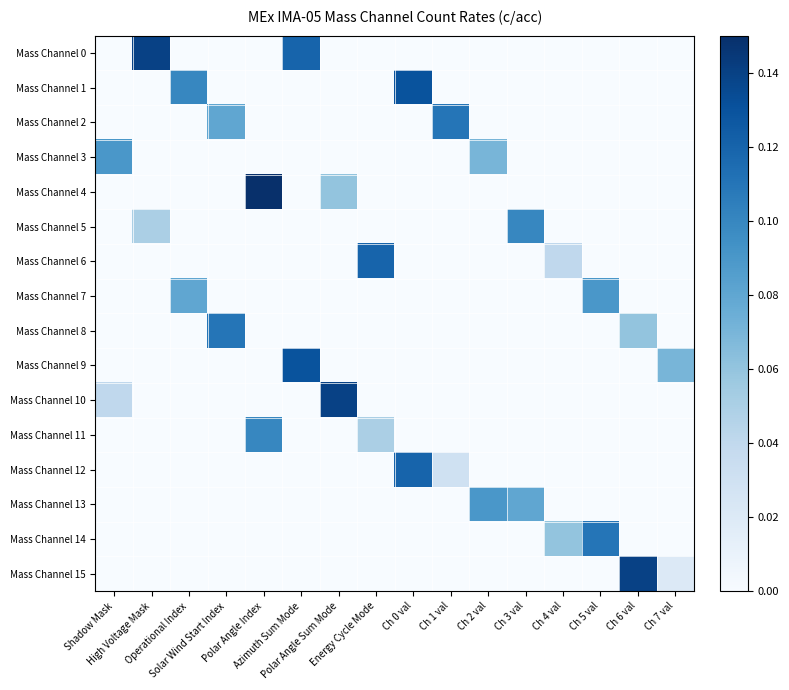

Reading left to right, transcribe all the data shown in this chart.

Mass Channel 0: Shadow Mask=0.0	High Voltage Mask=0.1	Operational Index=0.0	Solar Wind Start Index=0.0	Polar Angle Index=0.0	Azimuth Sum Mode=0.1	Polar Angle Sum Mode=0.0	Energy Cycle Mode=0.0	Ch 0 val=0.0	Ch 1 val=0.0	Ch 2 val=0.0	Ch 3 val=0.0	Ch 4 val=0.0	Ch 5 val=0.0	Ch 6 val=0.0	Ch 7 val=0.0
Mass Channel 1: Shadow Mask=0.0	High Voltage Mask=0.0	Operational Index=0.1	Solar Wind Start Index=0.0	Polar Angle Index=0.0	Azimuth Sum Mode=0.0	Polar Angle Sum Mode=0.0	Energy Cycle Mode=0.0	Ch 0 val=0.1	Ch 1 val=0.0	Ch 2 val=0.0	Ch 3 val=0.0	Ch 4 val=0.0	Ch 5 val=0.0	Ch 6 val=0.0	Ch 7 val=0.0
Mass Channel 2: Shadow Mask=0.0	High Voltage Mask=0.0	Operational Index=0.0	Solar Wind Start Index=0.1	Polar Angle Index=0.0	Azimuth Sum Mode=0.0	Polar Angle Sum Mode=0.0	Energy Cycle Mode=0.0	Ch 0 val=0.0	Ch 1 val=0.1	Ch 2 val=0.0	Ch 3 val=0.0	Ch 4 val=0.0	Ch 5 val=0.0	Ch 6 val=0.0	Ch 7 val=0.0
Mass Channel 3: Shadow Mask=0.1	High Voltage Mask=0.0	Operational Index=0.0	Solar Wind Start Index=0.0	Polar Angle Index=0.0	Azimuth Sum Mode=0.0	Polar Angle Sum Mode=0.0	Energy Cycle Mode=0.0	Ch 0 val=0.0	Ch 1 val=0.0	Ch 2 val=0.1	Ch 3 val=0.0	Ch 4 val=0.0	Ch 5 val=0.0	Ch 6 val=0.0	Ch 7 val=0.0
Mass Channel 4: Shadow Mask=0.0	High Voltage Mask=0.0	Operational Index=0.0	Solar Wind Start Index=0.0	Polar Angle Index=0.1	Azimuth Sum Mode=0.0	Polar Angle Sum Mode=0.1	Energy Cycle Mode=0.0	Ch 0 val=0.0	Ch 1 val=0.0	Ch 2 val=0.0	Ch 3 val=0.0	Ch 4 val=0.0	Ch 5 val=0.0	Ch 6 val=0.0	Ch 7 val=0.0
Mass Channel 5: Shadow Mask=0.0	High Voltage Mask=0.1	Operational Index=0.0	Solar Wind Start Index=0.0	Polar Angle Index=0.0	Azimuth Sum Mode=0.0	Polar Angle Sum Mode=0.0	Energy Cycle Mode=0.0	Ch 0 val=0.0	Ch 1 val=0.0	Ch 2 val=0.0	Ch 3 val=0.1	Ch 4 val=0.0	Ch 5 val=0.0	Ch 6 val=0.0	Ch 7 val=0.0
Mass Channel 6: Shadow Mask=0.0	High Voltage Mask=0.0	Operational Index=0.0	Solar Wind Start Index=0.0	Polar Angle Index=0.0	Azimuth Sum Mode=0.0	Polar Angle Sum Mode=0.0	Energy Cycle Mode=0.1	Ch 0 val=0.0	Ch 1 val=0.0	Ch 2 val=0.0	Ch 3 val=0.0	Ch 4 val=0.0	Ch 5 val=0.0	Ch 6 val=0.0	Ch 7 val=0.0
Mass Channel 7: Shadow Mask=0.0	High Voltage Mask=0.0	Operational Index=0.1	Solar Wind Start Index=0.0	Polar Angle Index=0.0	Azimuth Sum Mode=0.0	Polar Angle Sum Mode=0.0	Energy Cycle Mode=0.0	Ch 0 val=0.0	Ch 1 val=0.0	Ch 2 val=0.0	Ch 3 val=0.0	Ch 4 val=0.0	Ch 5 val=0.1	Ch 6 val=0.0	Ch 7 val=0.0
Mass Channel 8: Shadow Mask=0.0	High Voltage Mask=0.0	Operational Index=0.0	Solar Wind Start Index=0.1	Polar Angle Index=0.0	Azimuth Sum Mode=0.0	Polar Angle Sum Mode=0.0	Energy Cycle Mode=0.0	Ch 0 val=0.0	Ch 1 val=0.0	Ch 2 val=0.0	Ch 3 val=0.0	Ch 4 val=0.0	Ch 5 val=0.0	Ch 6 val=0.1	Ch 7 val=0.0
Mass Channel 9: Shadow Mask=0.0	High Voltage Mask=0.0	Operational Index=0.0	Solar Wind Start Index=0.0	Polar Angle Index=0.0	Azimuth Sum Mode=0.1	Polar Angle Sum Mode=0.0	Energy Cycle Mode=0.0	Ch 0 val=0.0	Ch 1 val=0.0	Ch 2 val=0.0	Ch 3 val=0.0	Ch 4 val=0.0	Ch 5 val=0.0	Ch 6 val=0.0	Ch 7 val=0.1
Mass Channel 10: Shadow Mask=0.0	High Voltage Mask=0.0	Operational Index=0.0	Solar Wind Start Index=0.0	Polar Angle Index=0.0	Azimuth Sum Mode=0.0	Polar Angle Sum Mode=0.1	Energy Cycle Mode=0.0	Ch 0 val=0.0	Ch 1 val=0.0	Ch 2 val=0.0	Ch 3 val=0.0	Ch 4 val=0.0	Ch 5 val=0.0	Ch 6 val=0.0	Ch 7 val=0.0
Mass Channel 11: Shadow Mask=0.0	High Voltage Mask=0.0	Operational Index=0.0	Solar Wind Start Index=0.0	Polar Angle Index=0.1	Azimuth Sum Mode=0.0	Polar Angle Sum Mode=0.0	Energy Cycle Mode=0.1	Ch 0 val=0.0	Ch 1 val=0.0	Ch 2 val=0.0	Ch 3 val=0.0	Ch 4 val=0.0	Ch 5 val=0.0	Ch 6 val=0.0	Ch 7 val=0.0
Mass Channel 12: Shadow Mask=0.0	High Voltage Mask=0.0	Operational Index=0.0	Solar Wind Start Index=0.0	Polar Angle Index=0.0	Azimuth Sum Mode=0.0	Polar Angle Sum Mode=0.0	Energy Cycle Mode=0.0	Ch 0 val=0.1	Ch 1 val=0.0	Ch 2 val=0.0	Ch 3 val=0.0	Ch 4 val=0.0	Ch 5 val=0.0	Ch 6 val=0.0	Ch 7 val=0.0
Mass Channel 13: Shadow Mask=0.0	High Voltage Mask=0.0	Operational Index=0.0	Solar Wind Start Index=0.0	Polar Angle Index=0.0	Azimuth Sum Mode=0.0	Polar Angle Sum Mode=0.0	Energy Cycle Mode=0.0	Ch 0 val=0.0	Ch 1 val=0.0	Ch 2 val=0.1	Ch 3 val=0.1	Ch 4 val=0.0	Ch 5 val=0.0	Ch 6 val=0.0	Ch 7 val=0.0
Mass Channel 14: Shadow Mask=0.0	High Voltage Mask=0.0	Operational Index=0.0	Solar Wind Start Index=0.0	Polar Angle Index=0.0	Azimuth Sum Mode=0.0	Polar Angle Sum Mode=0.0	Energy Cycle Mode=0.0	Ch 0 val=0.0	Ch 1 val=0.0	Ch 2 val=0.0	Ch 3 val=0.0	Ch 4 val=0.1	Ch 5 val=0.1	Ch 6 val=0.0	Ch 7 val=0.0
Mass Channel 15: Shadow Mask=0.0	High Voltage Mask=0.0	Operational Index=0.0	Solar Wind Start Index=0.0	Polar Angle Index=0.0	Azimuth Sum Mode=0.0	Polar Angle Sum Mode=0.0	Energy Cycle Mode=0.0	Ch 0 val=0.0	Ch 1 val=0.0	Ch 2 val=0.0	Ch 3 val=0.0	Ch 4 val=0.0	Ch 5 val=0.0	Ch 6 val=0.1	Ch 7 val=0.0